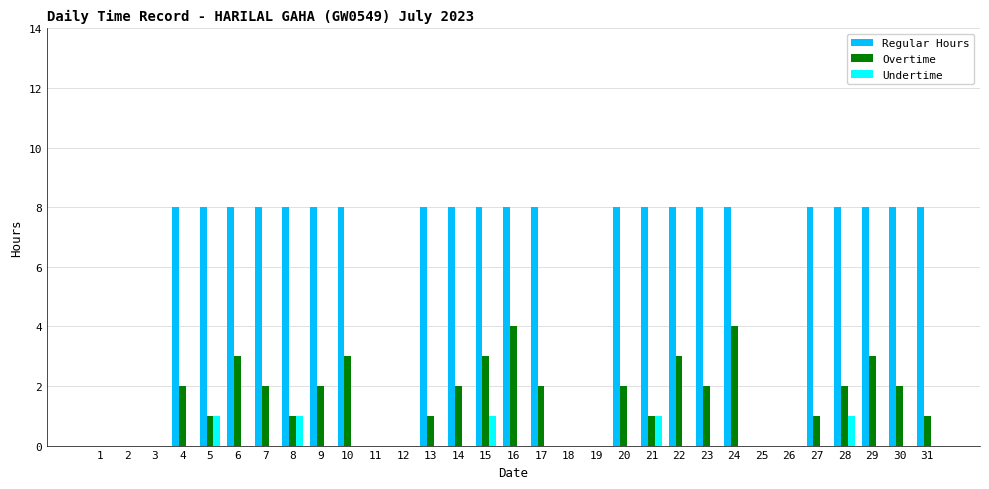

True or false: Regular Hours has a value of 8 at 24.

True